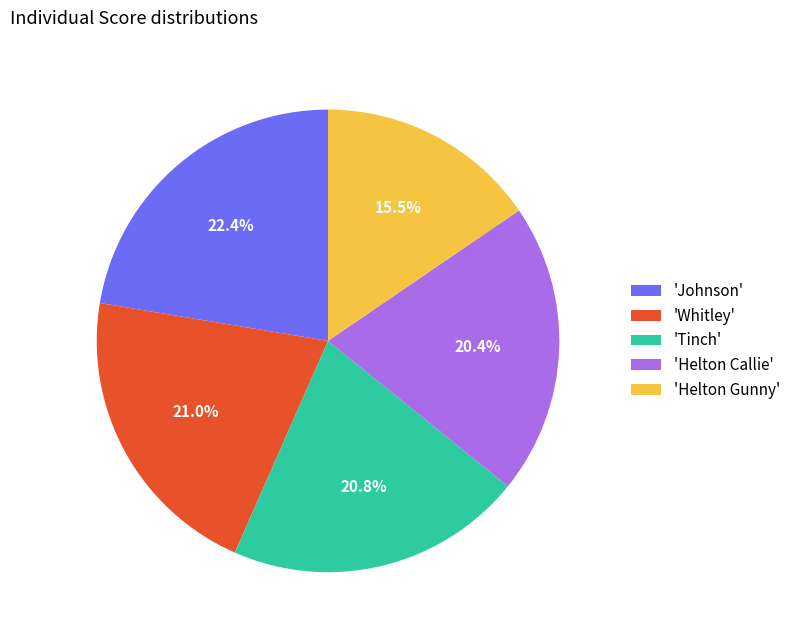

Does 'Johnson' account for over 50% of the chart?

No